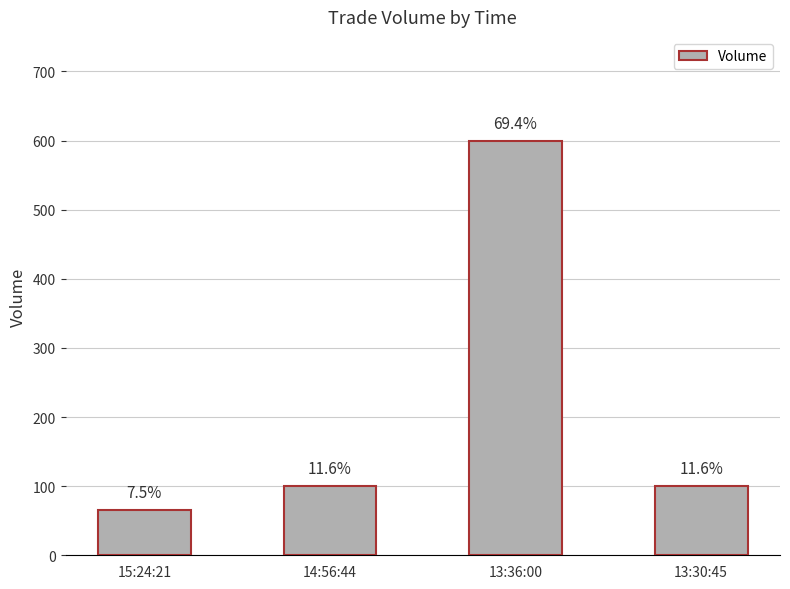

Are the bars horizontal?

No